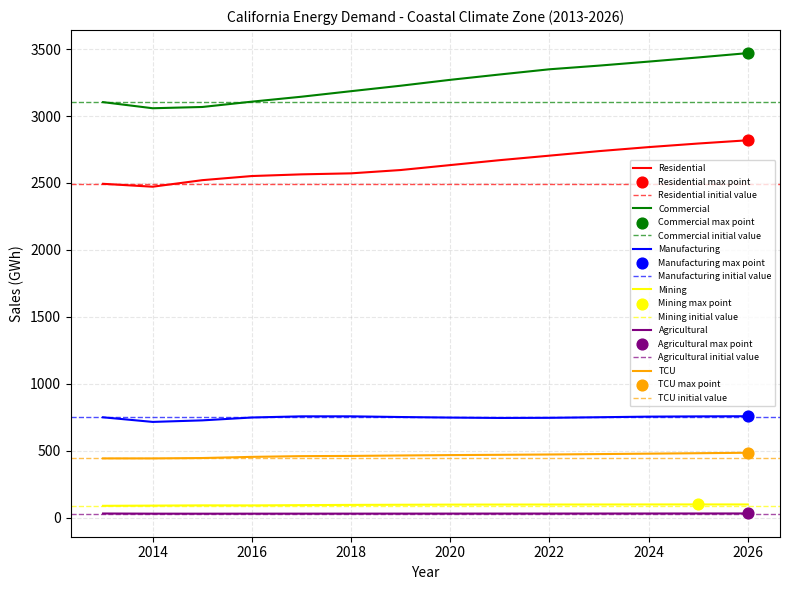

What is the total value across all series at 2014?

6805.7